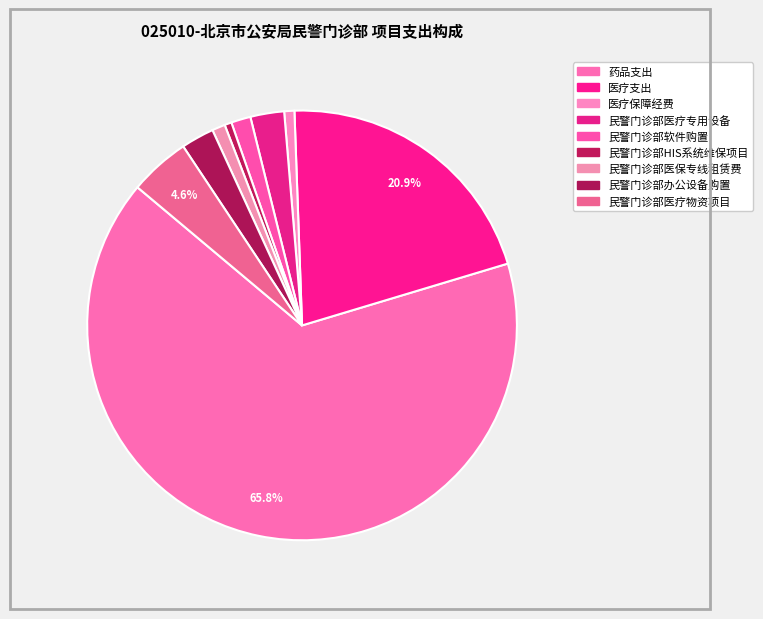

What is the majority slice?

药品支出